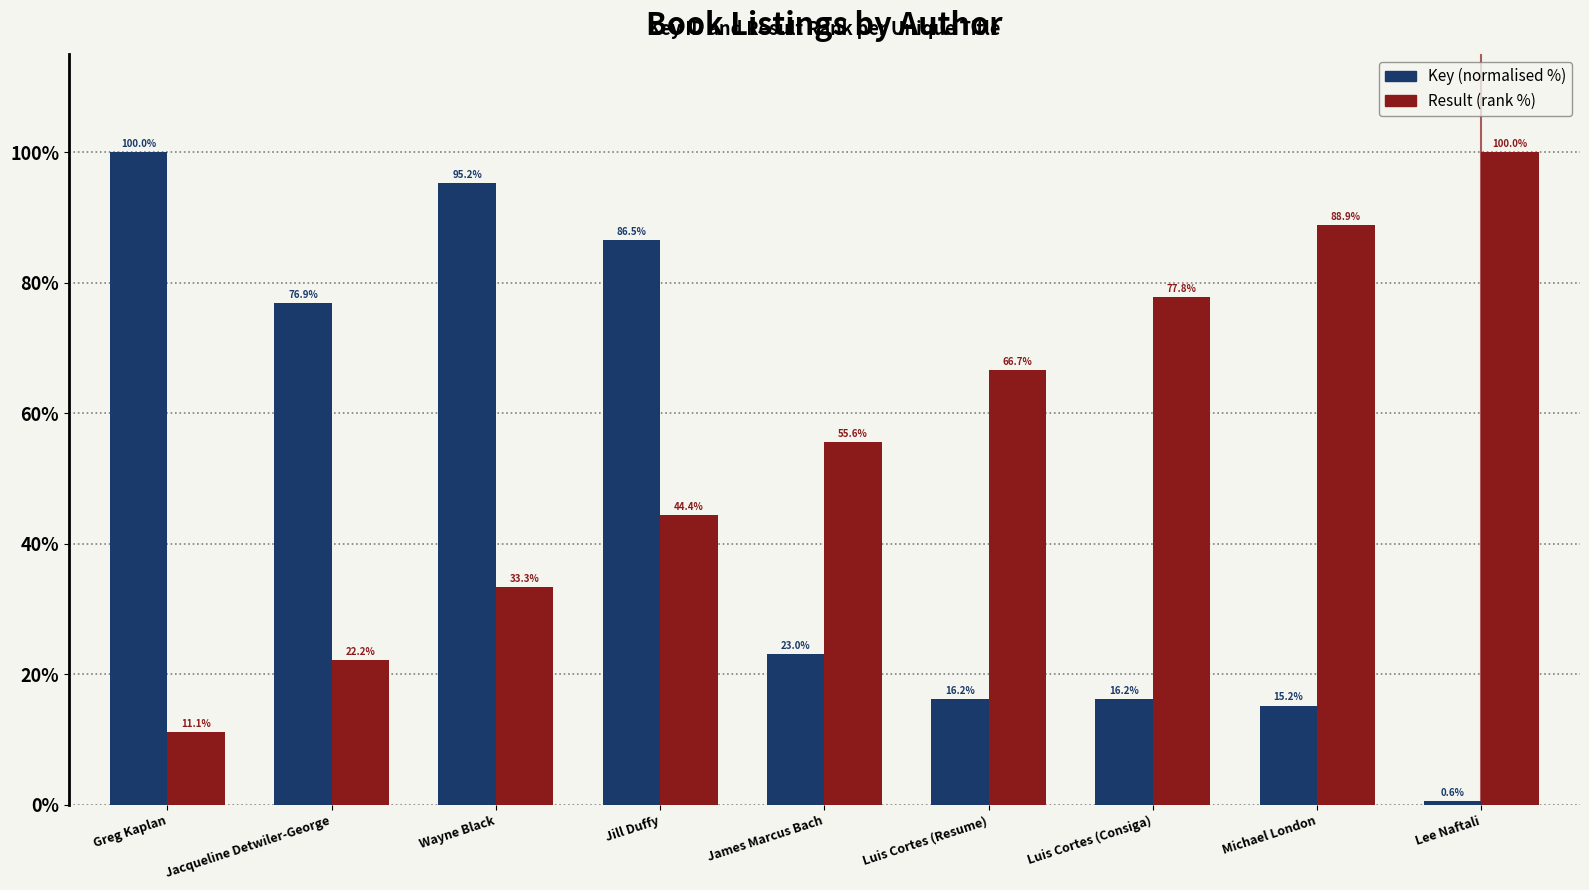

At which category is the sum across all series the highest?

Jill Duffy